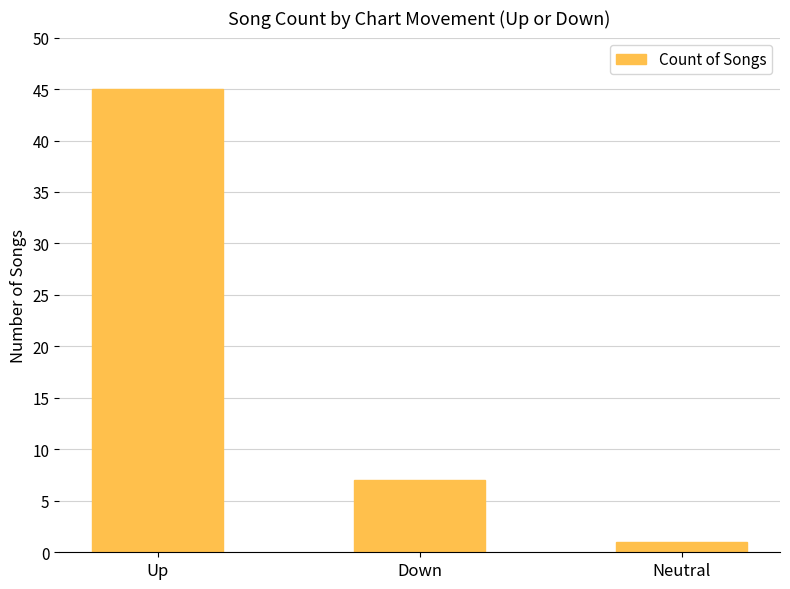

At which category does the chart reach its minimum across all series?

Neutral